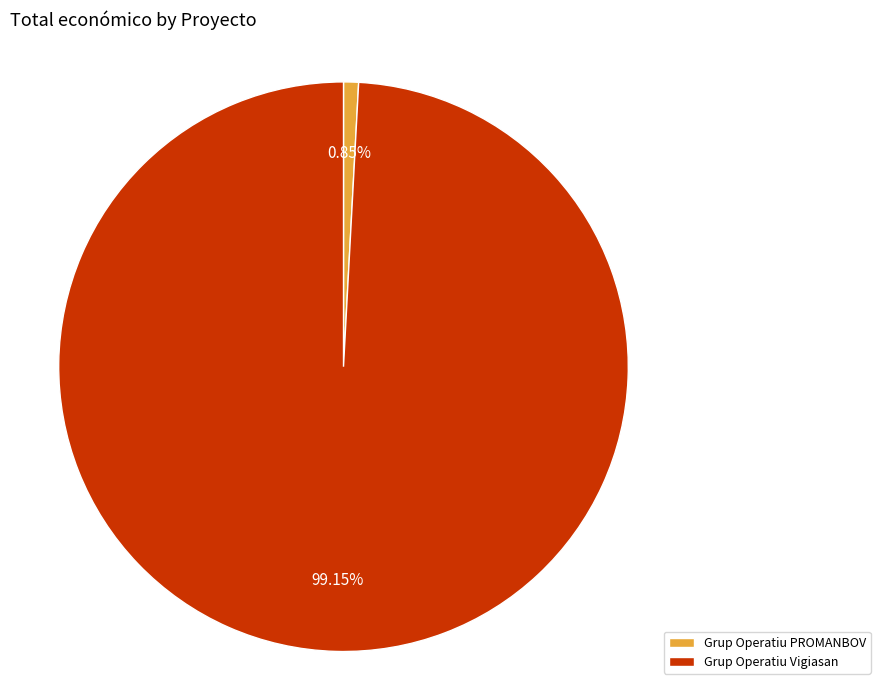

Rank the categories by value from highest to lowest.

Grup Operatiu Vigiasan, Grup Operatiu PROMANBOV